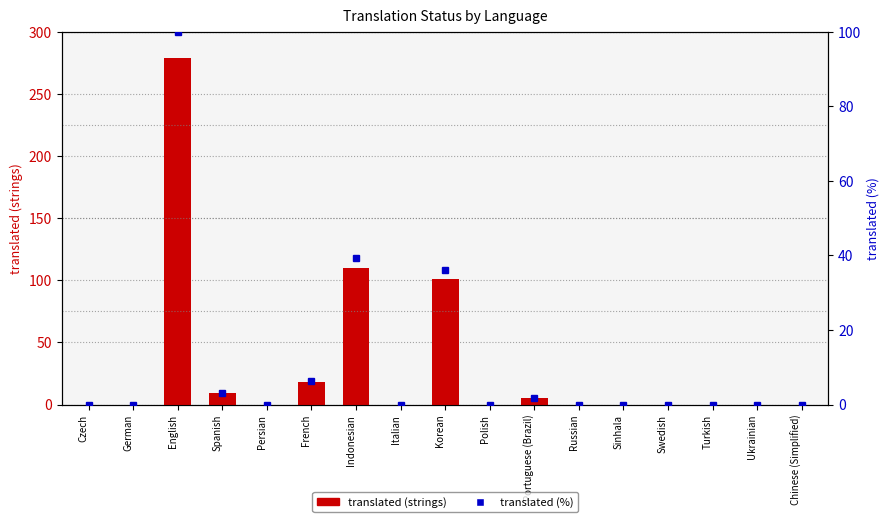

What is the difference between the maximum and minimum values in the translated (strings) series?

279.0